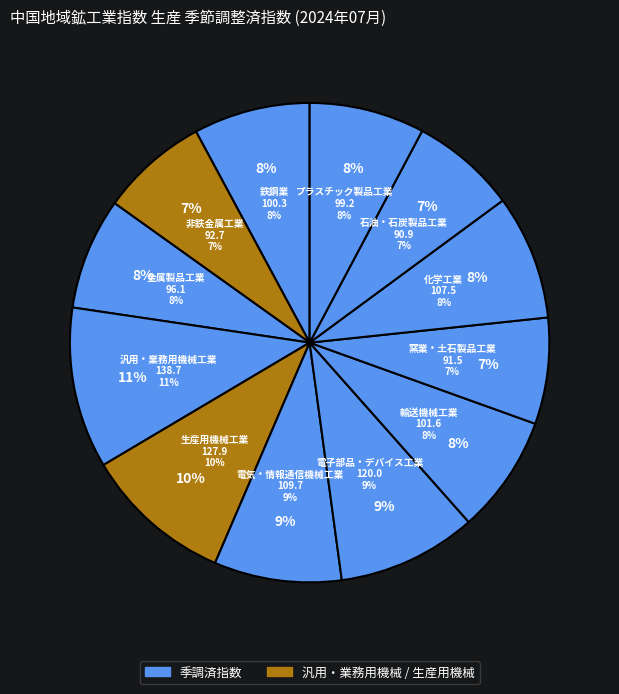

How many slices are in this pie chart?

12